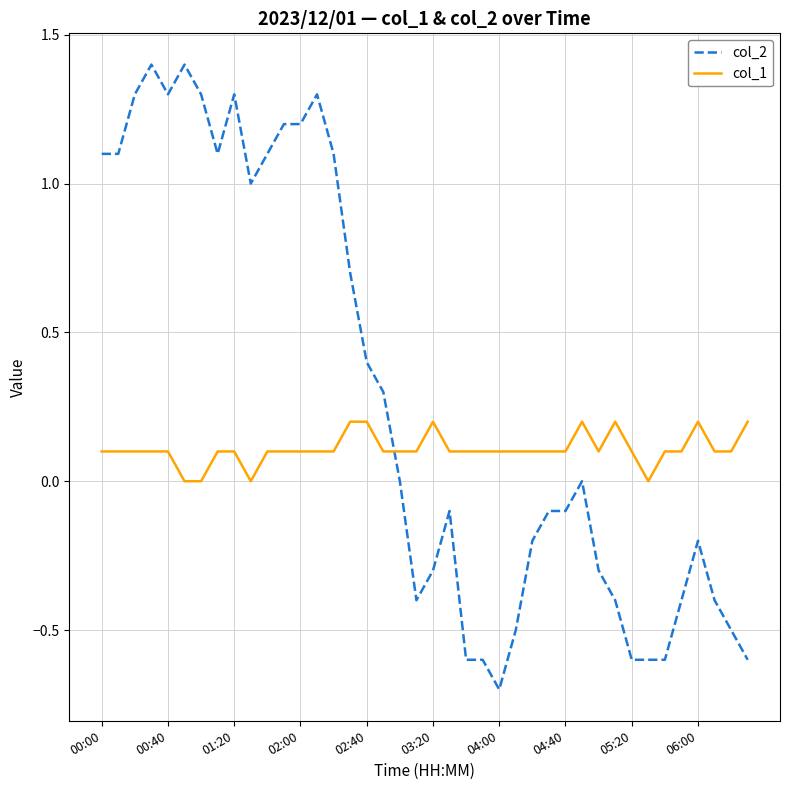

What is the smallest value displayed?

-0.7